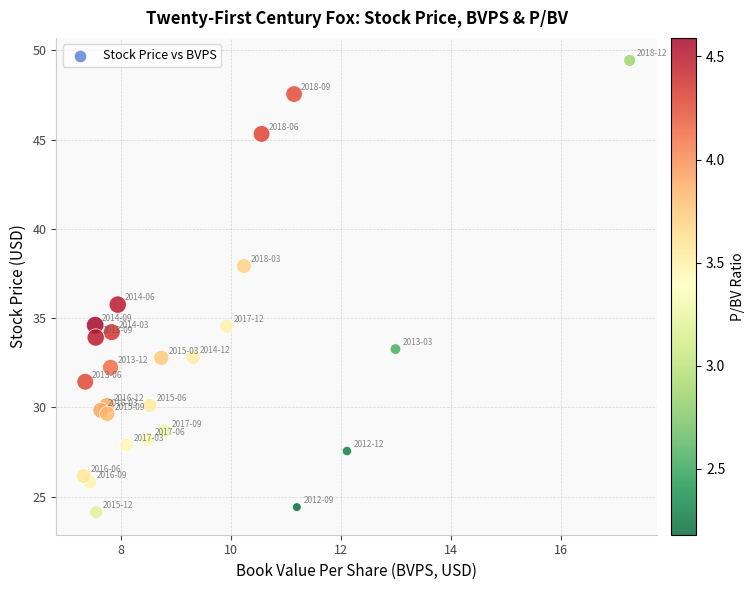

What is the range of X values (max minus min)?

9.9